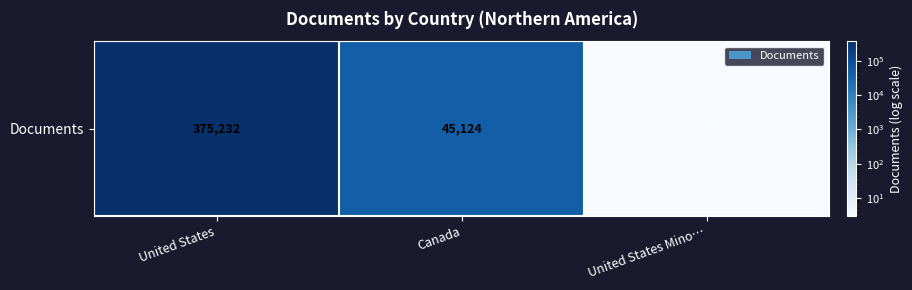

True or false: the data shows 25749 at Canada.

False